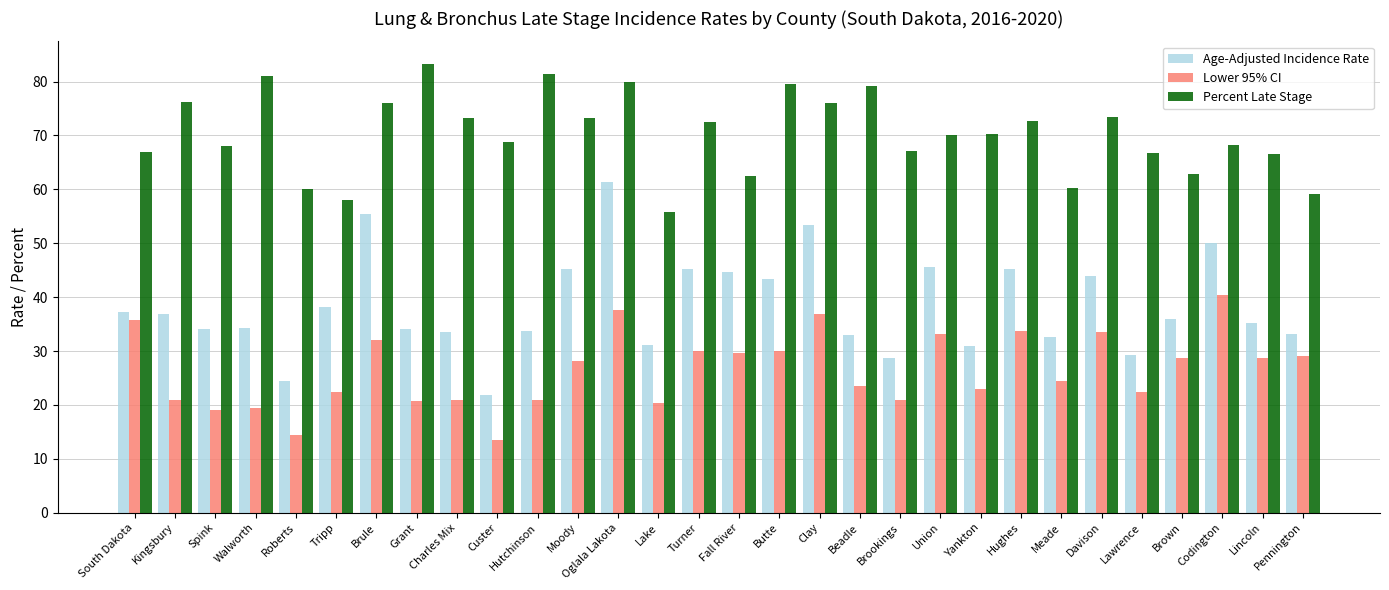

What is the difference between the maximum and second lowest values in the Percent Late Stage series?

25.2